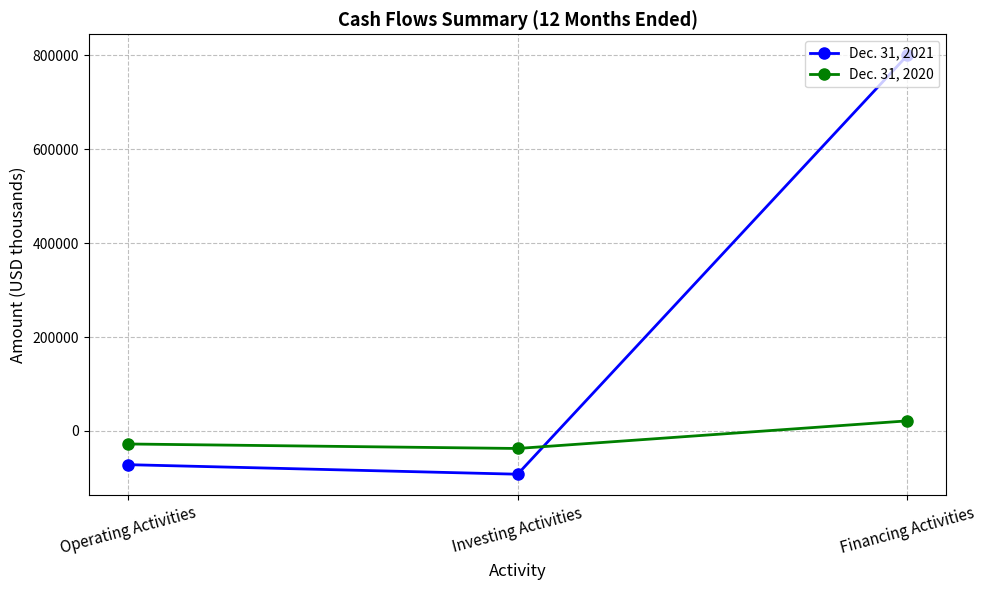

What is the sum of all Dec. 31, 2020 values?

-43608